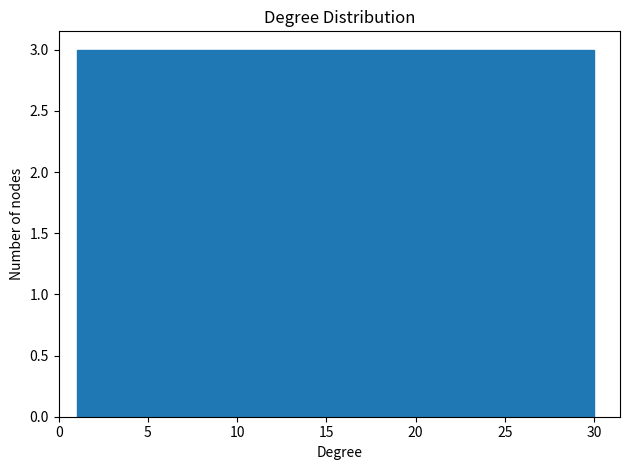

What is the height of the bar covering 15.5 to 18.4 on the x-axis? Neither the bar edges nor the heights are printed on the chart, so give them approximately, as read against the axes.

3